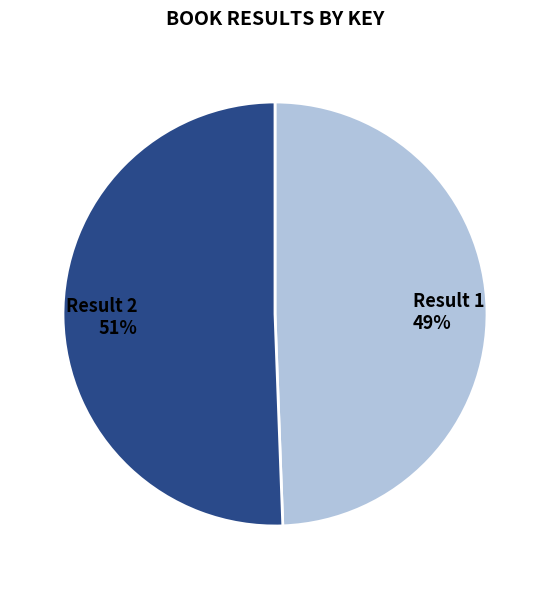

Approximately how many times larger is the value at Result 2 compared to Result 1?

1.0